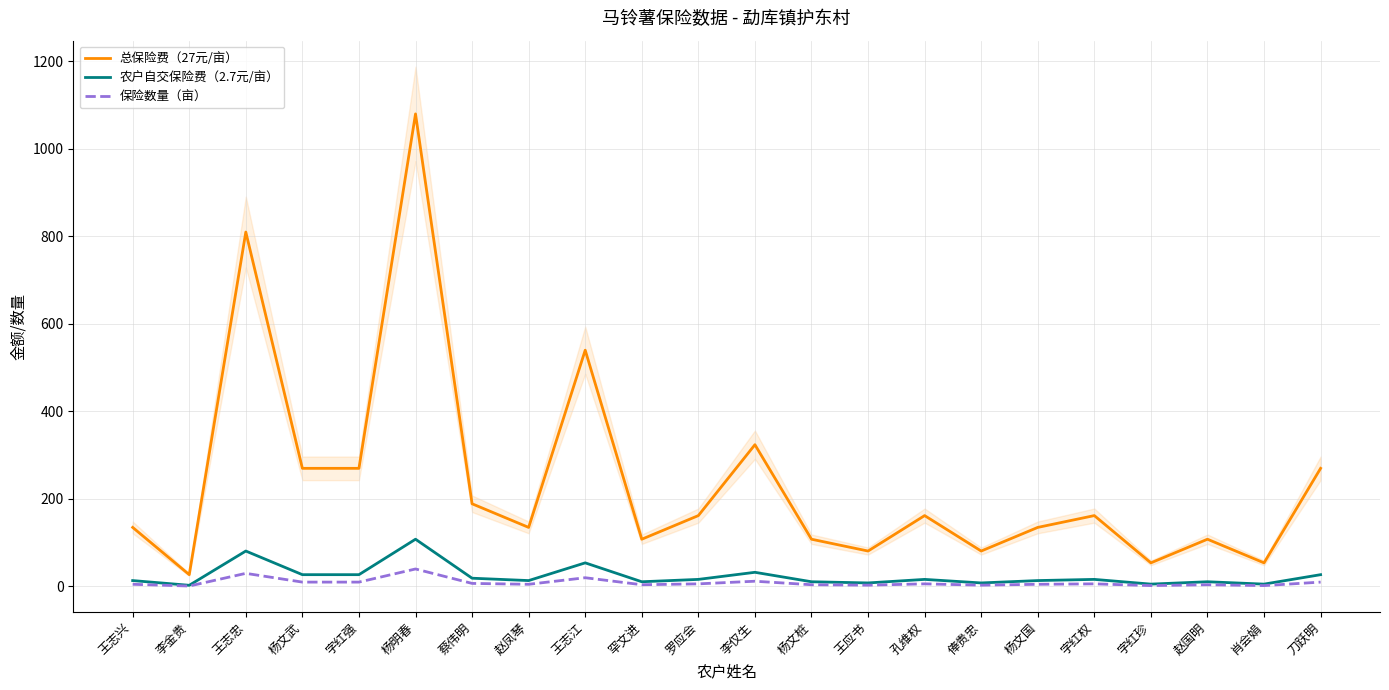

At which category does 农户自交保险费（2.7元/亩） reach its first local peak?

王志忠